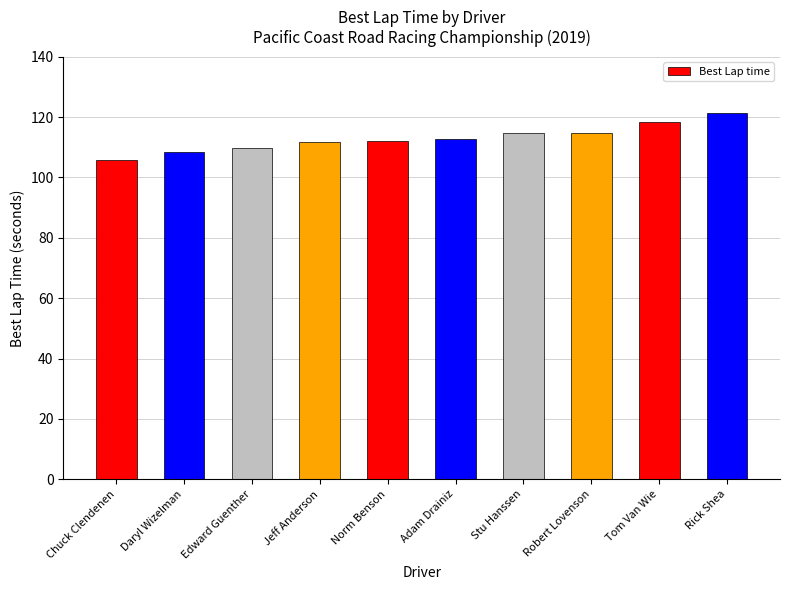

At which category does the chart reach its peak across all series?

Rick Shea